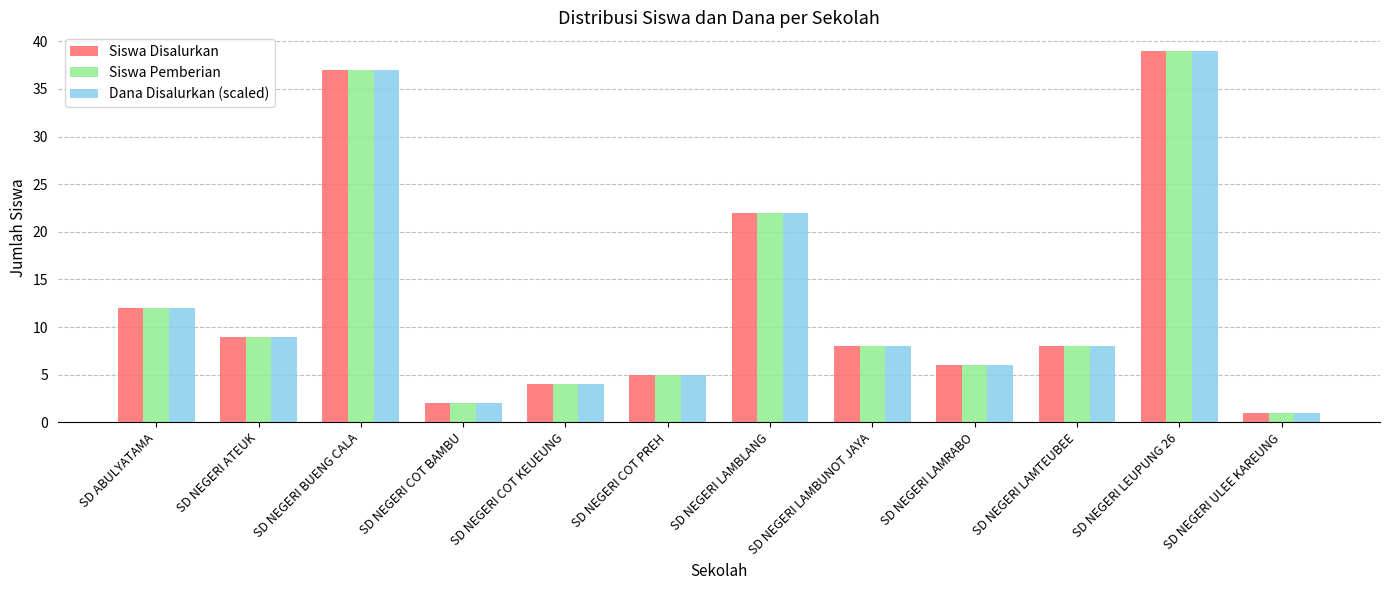

What position from the right is SD NEGERI COT KEUEUNG?

8